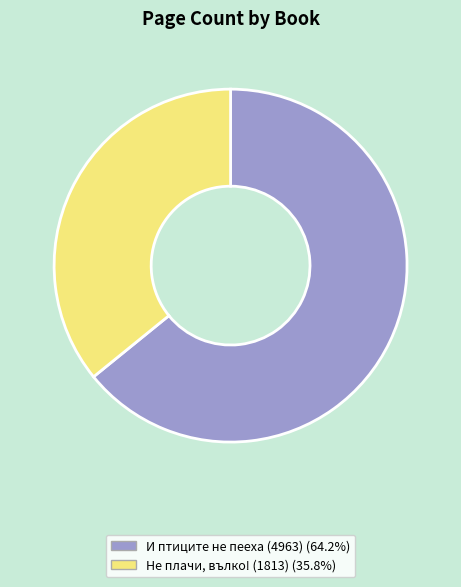

Which has a higher value, Не плачи, вълко! (1813) or И птиците не пееха (4963)?

И птиците не пееха (4963)